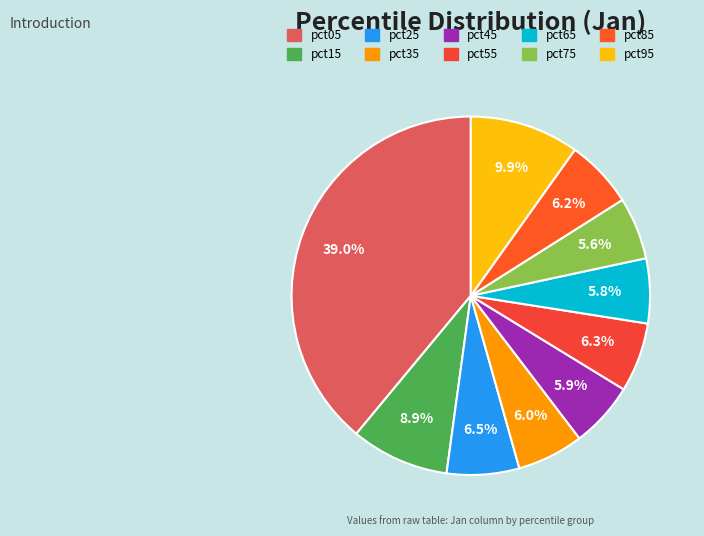

Does pct65 represent more than half of the total?

No